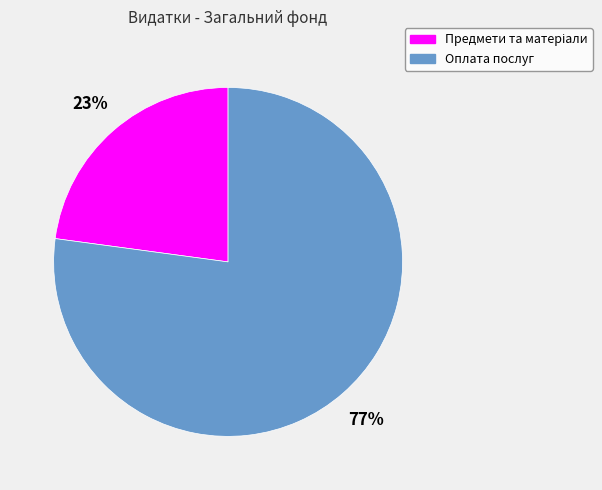

What is the largest slice in the pie chart?

Оплата послуг